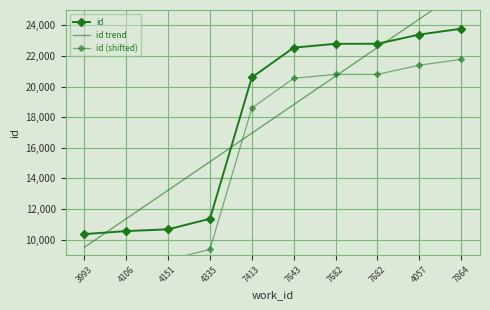

How many values in the id (shifted) series exceed 20542?

4